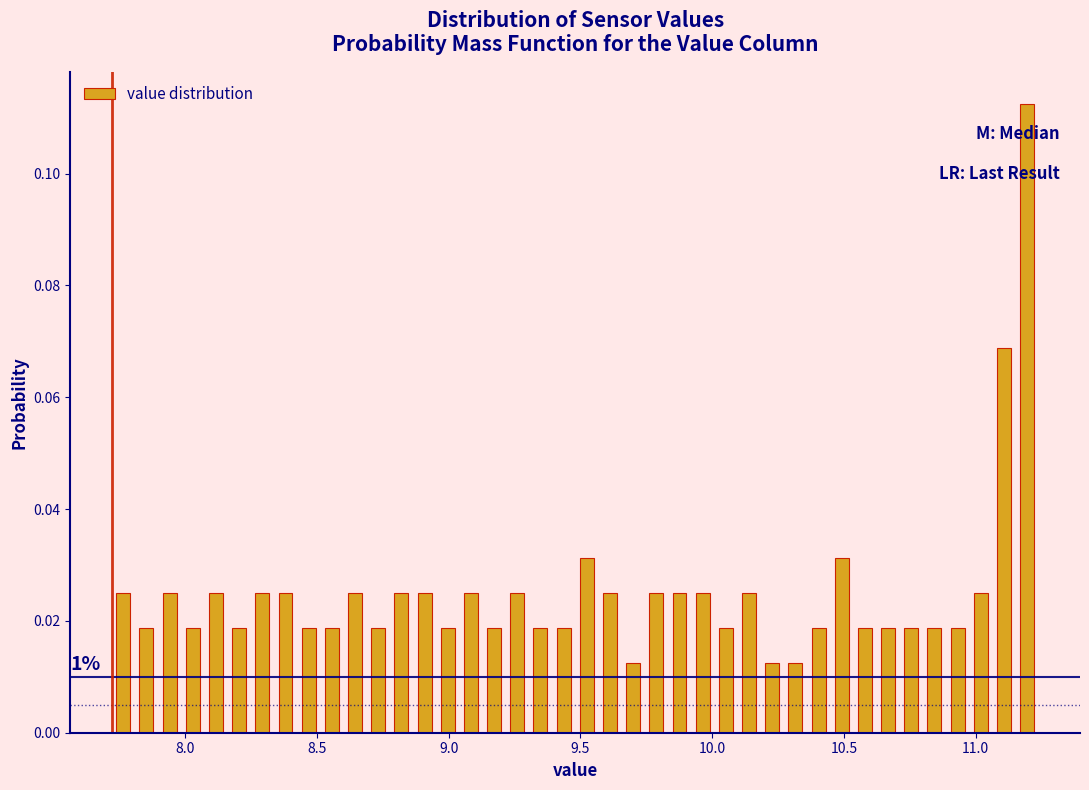

Around what value on the x-axis is the tallest bar? Give the approximate position of its centre, as read against the axis.

11.20